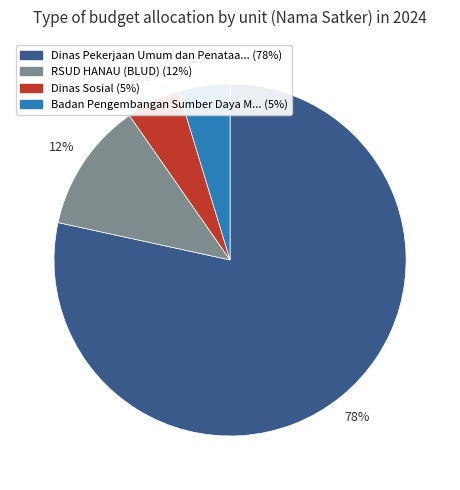

To the nearest percent, what is the average slice percentage?

25%